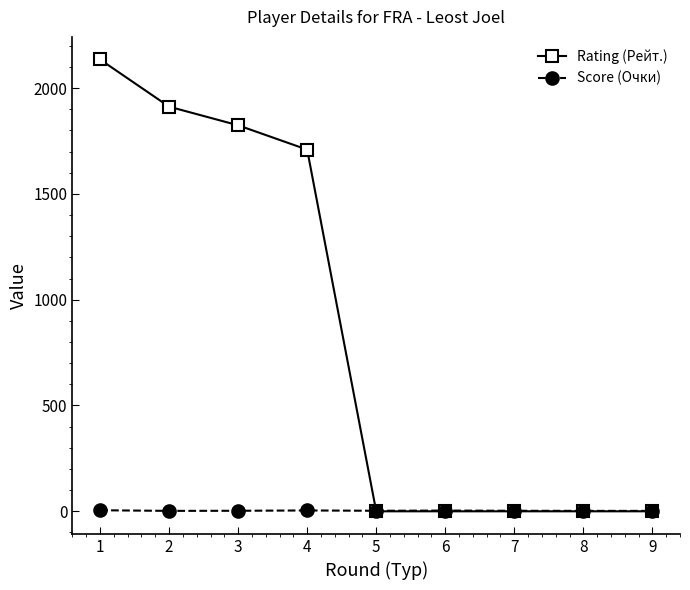

How many Score (Очки) values are between 2 and 3?

6